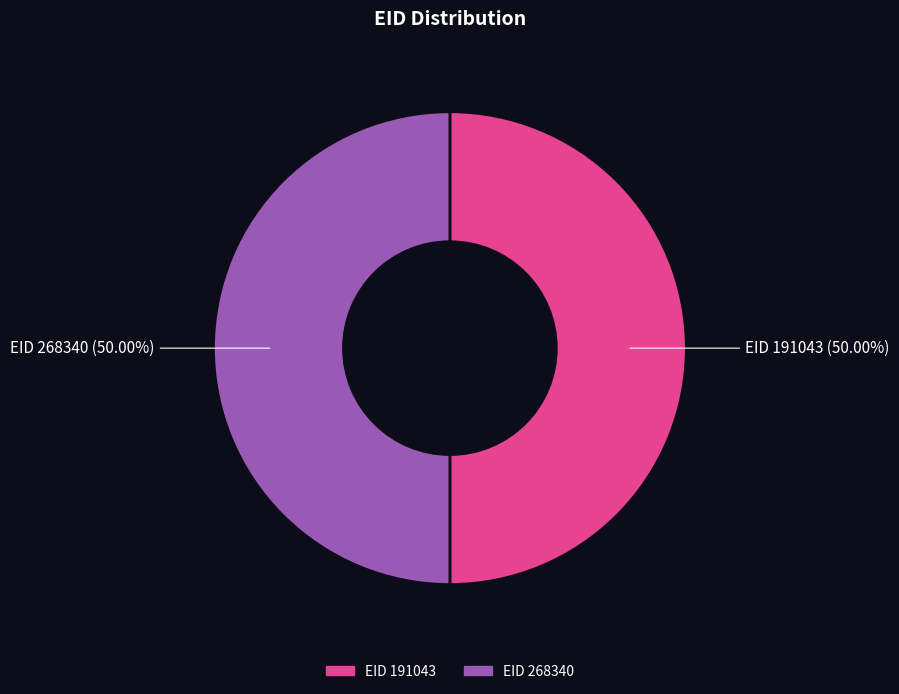

Count the number of slices in the pie.

2